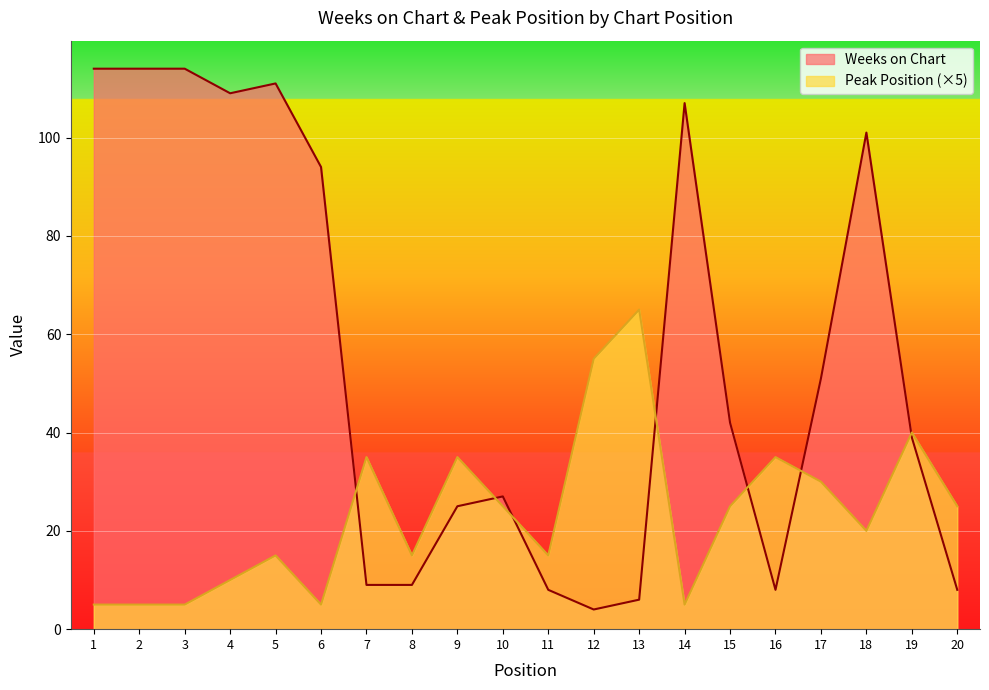

After their last crossing, which series has the higher values: Peak Position or Weeks on Chart?

Peak Position